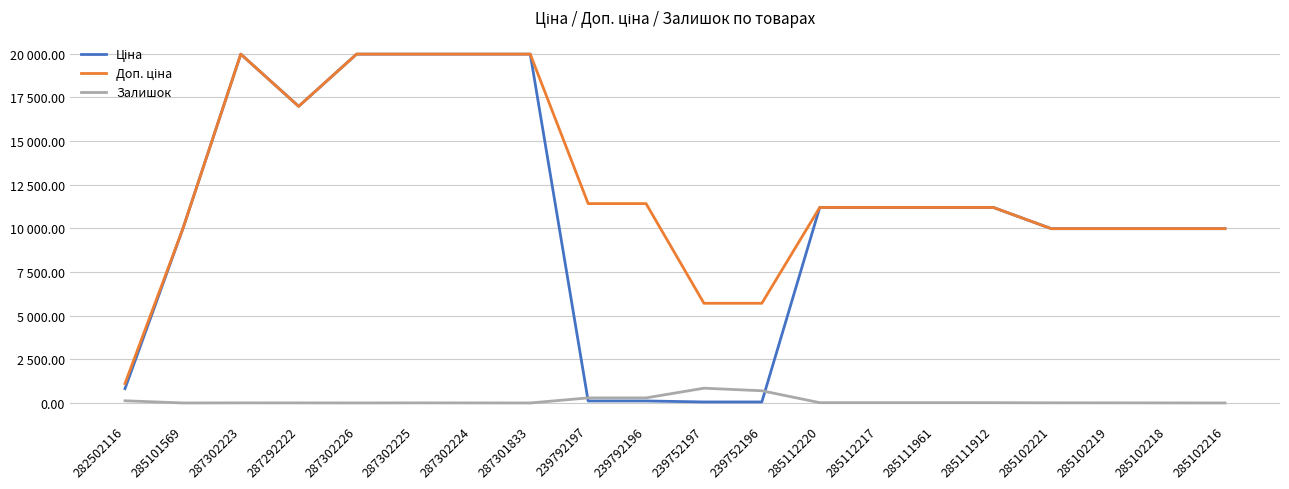

Between 239752196 and 287301833, which is larger?

287301833